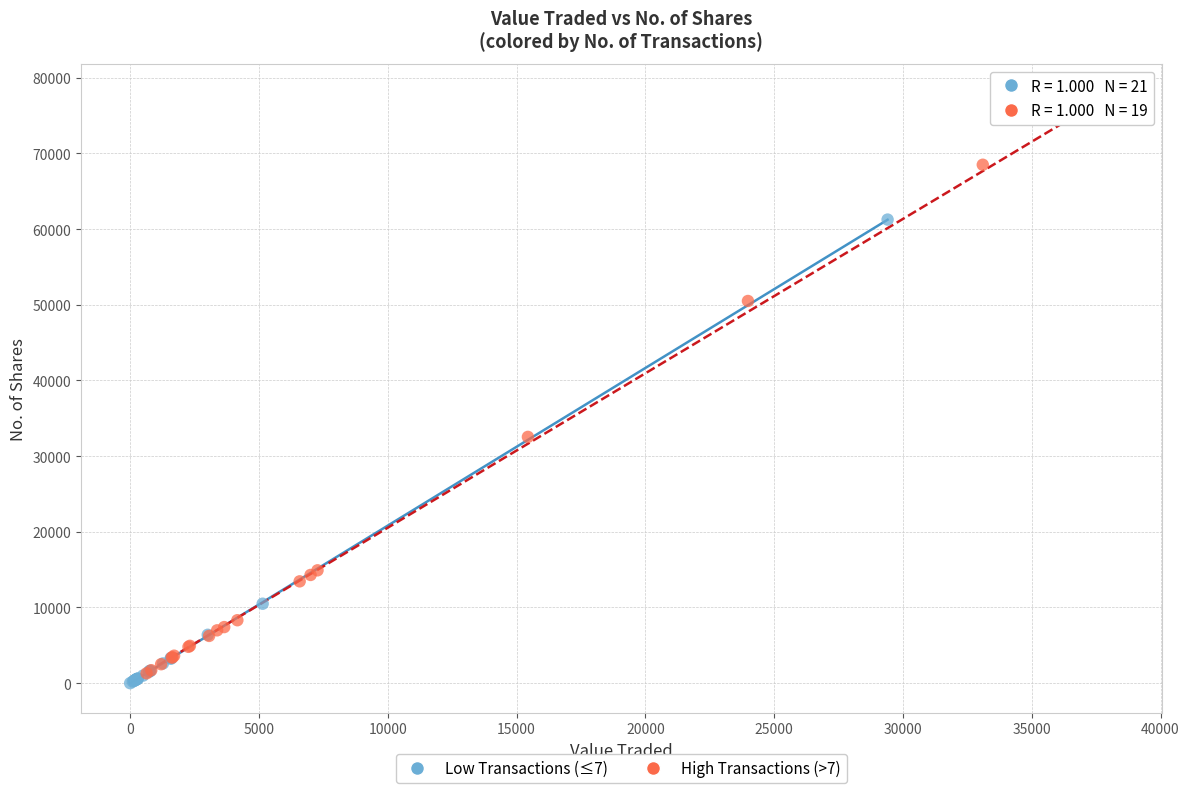

Which series reaches the maximum Y coordinate?

High Transactions (>7)